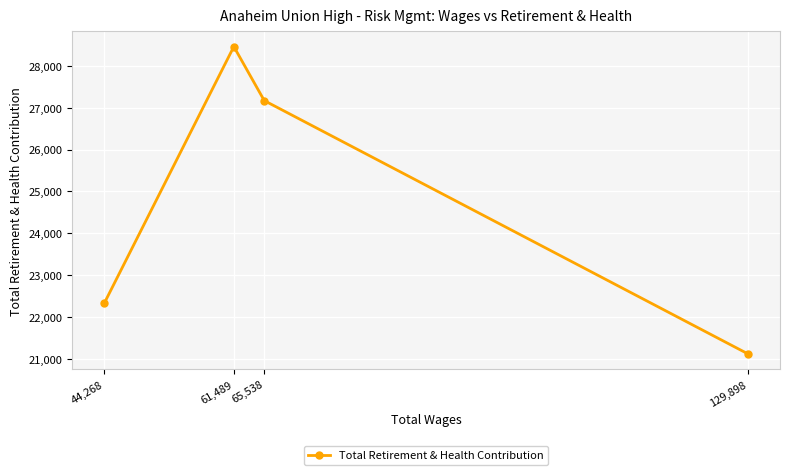

What is the smallest value displayed?

21125